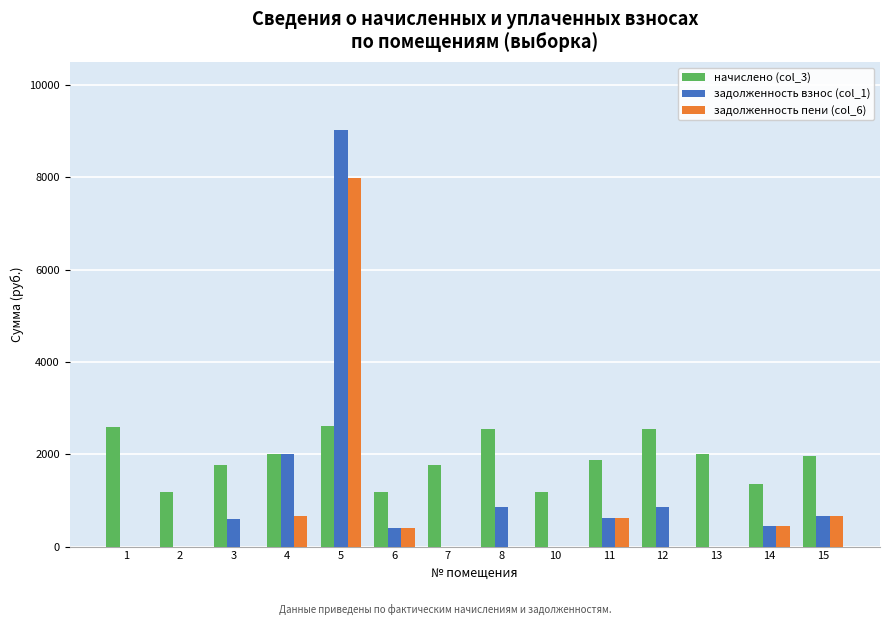

Are the bars horizontal?

No